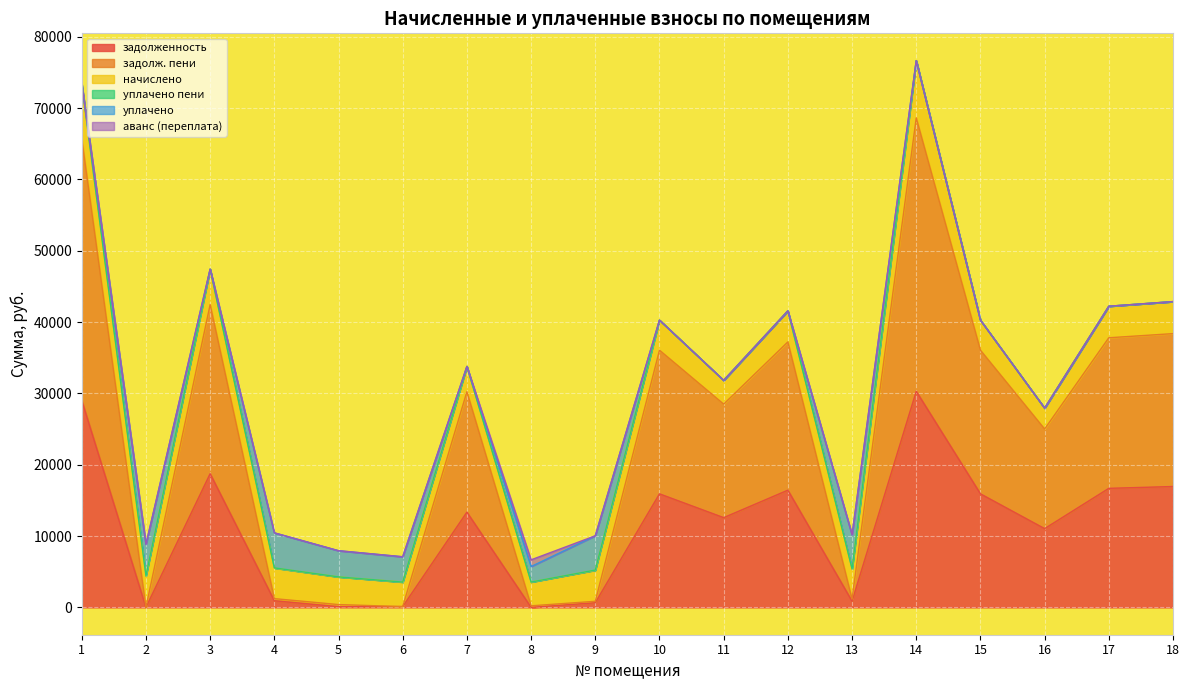

Which series ends up on top after the final intersection of задолженность and задолж. пени?

задолж. пени